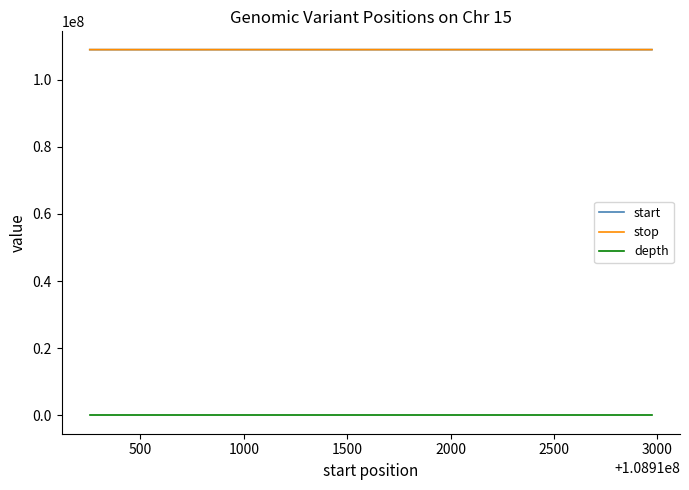

What is the lowest value of the start series?

108910255